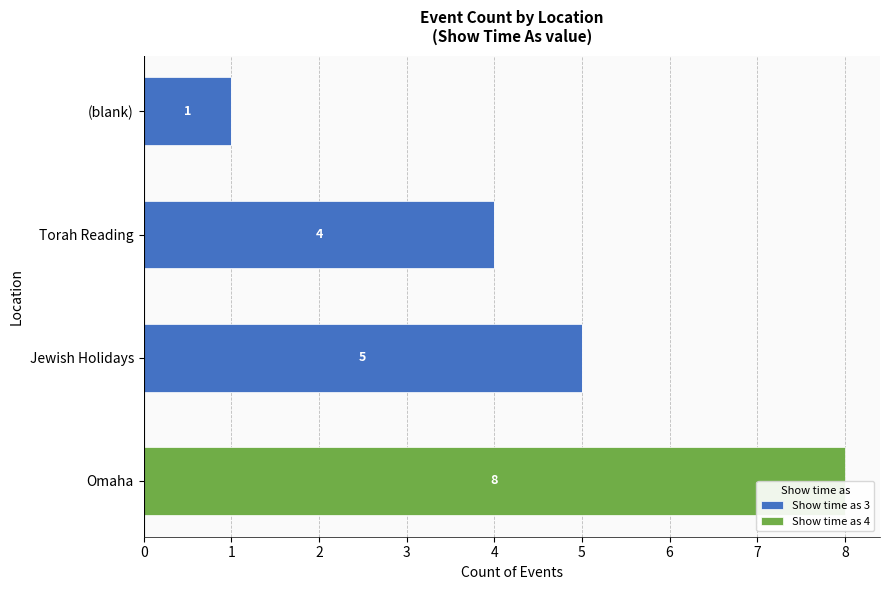

At which category is the sum across all series the highest?

Omaha